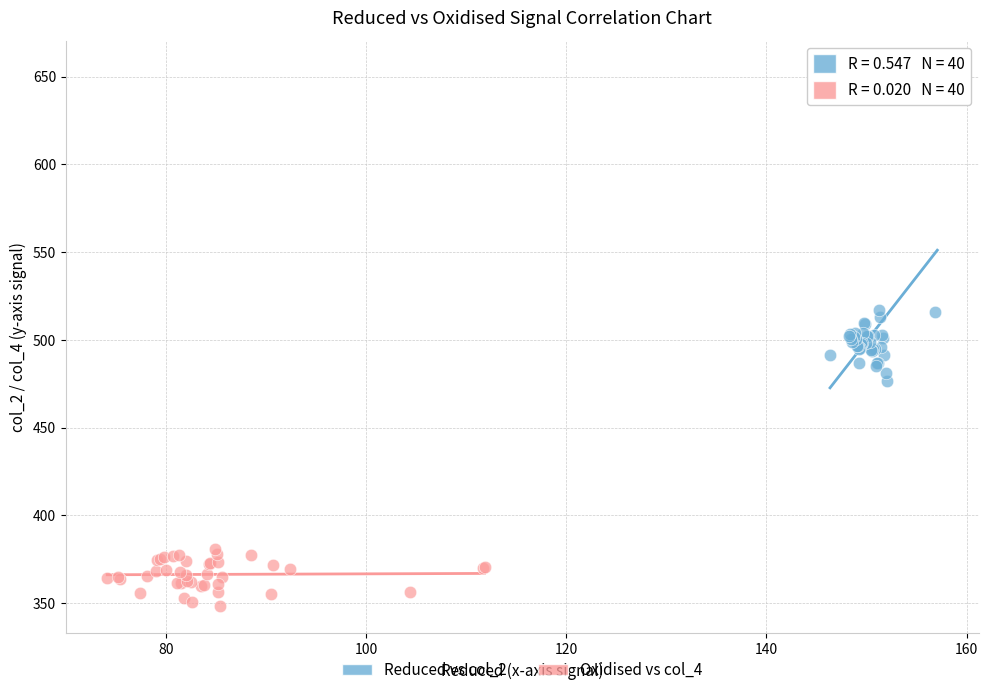

Which series has the largest Y range (max minus min)?

Reduced vs col_2